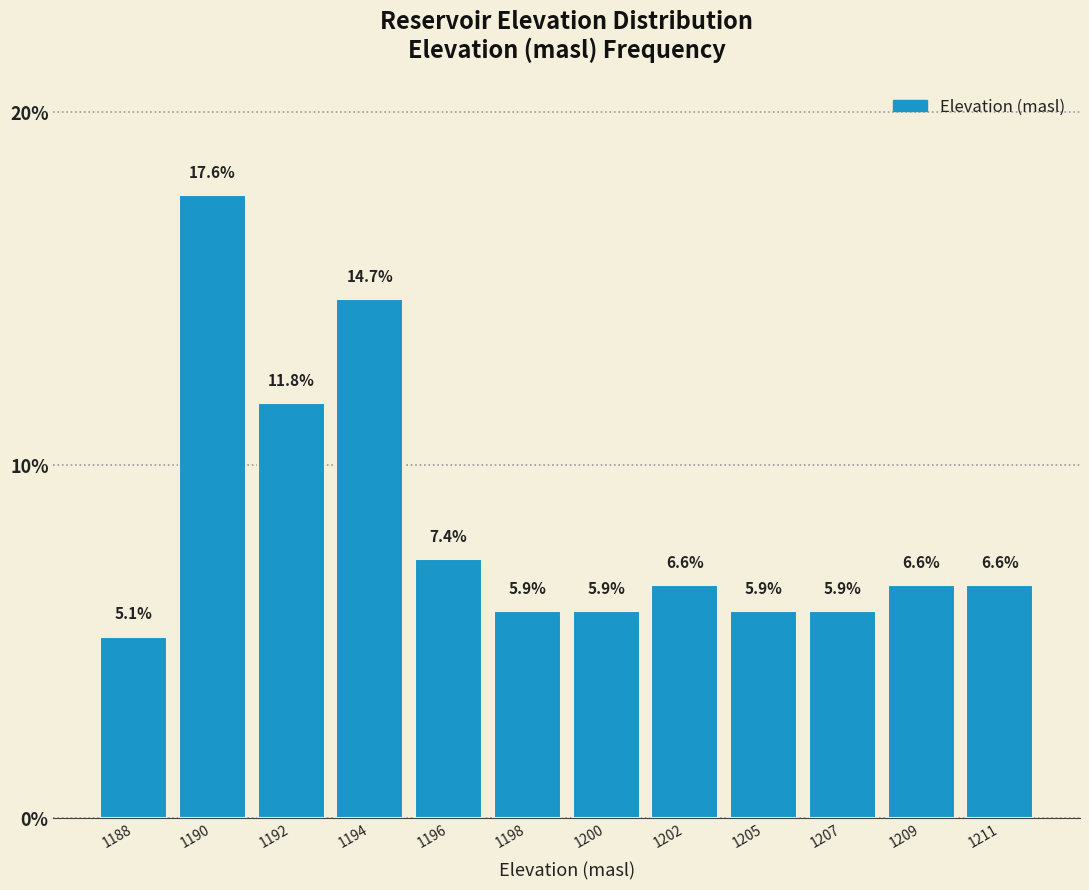

Reading left to right, list all the values displayed in this chart.

1188=5.1	1190=17.6	1192=11.8	1194=14.7	1196=7.4	1198=5.9	1200=5.9	1202=6.6	1205=5.9	1207=5.9	1209=6.6	1211=6.6